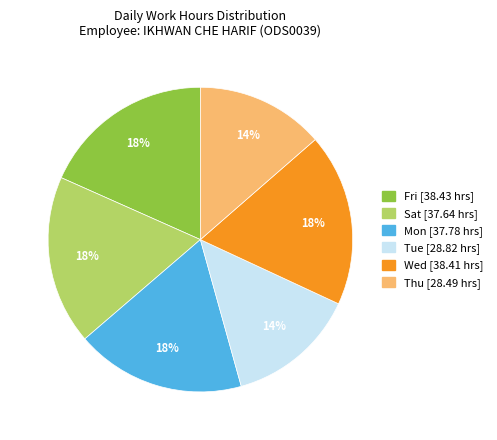

Is there a majority slice in this chart?

No